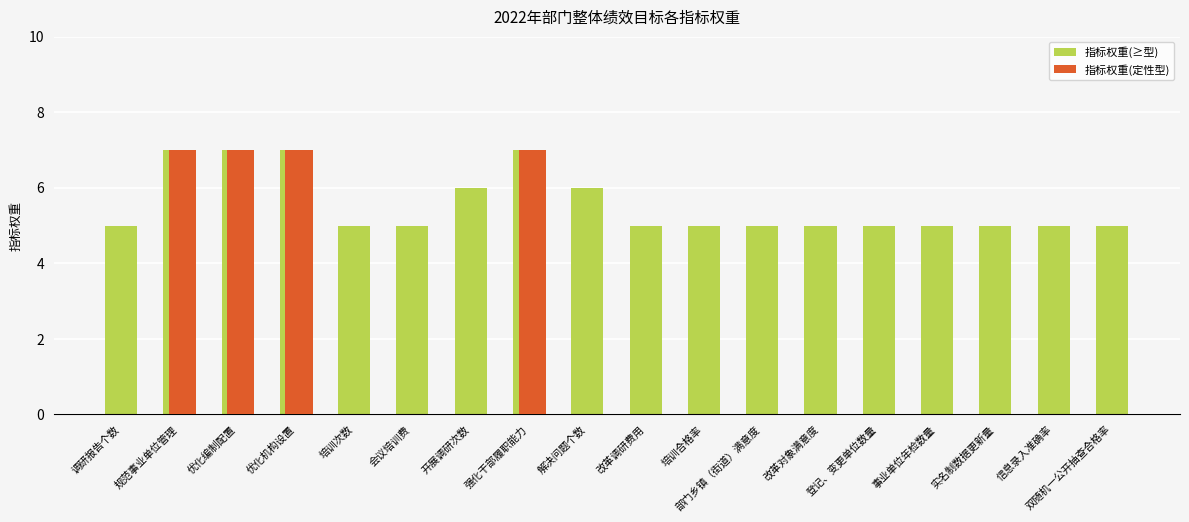

Between 优化机构设置 and 开展调研次数, which series saw the biggest shift?

指标权重(定性型)